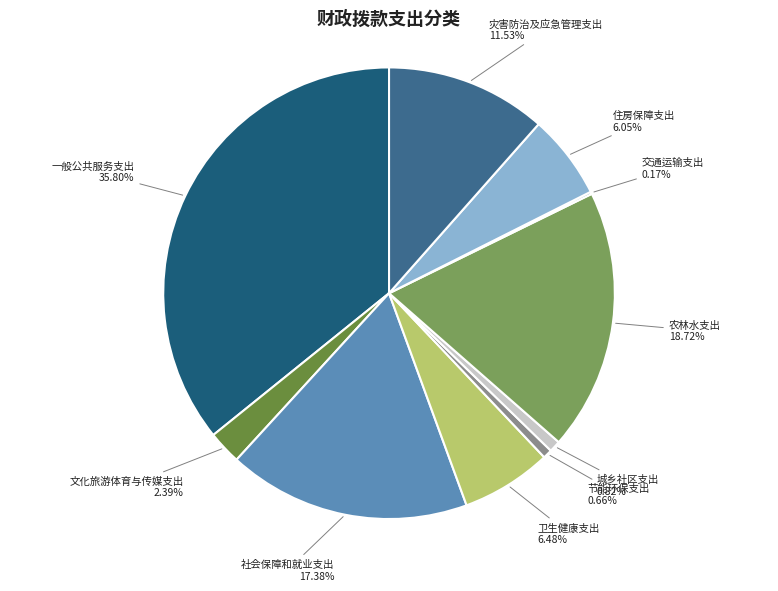

What is the largest slice in the pie chart?

一般公共服务支出